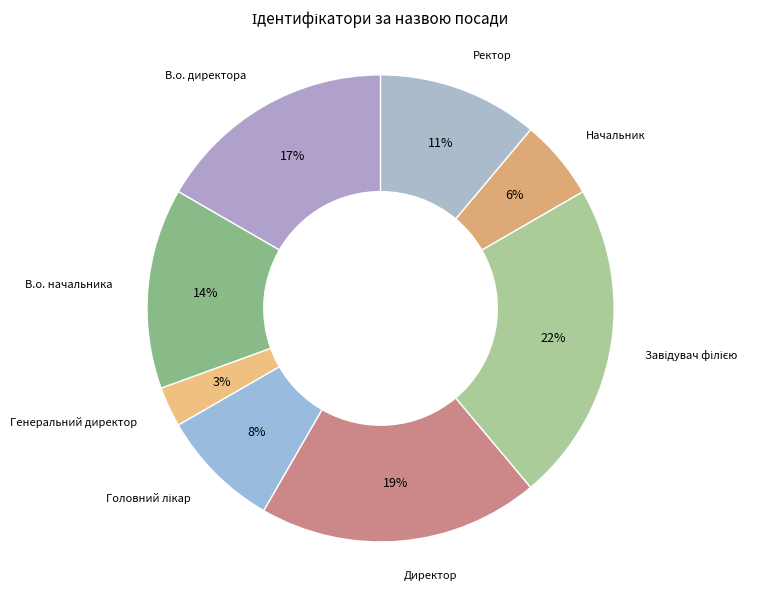

How many segments does this pie chart have?

8